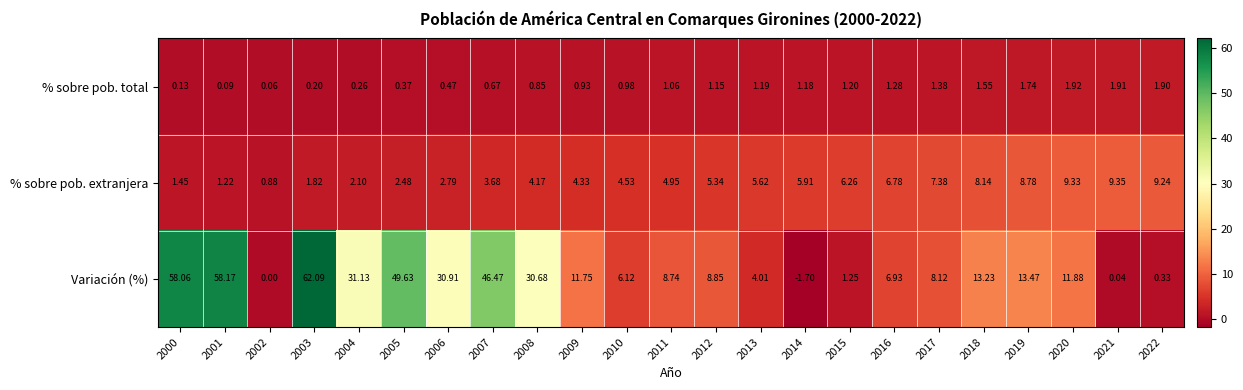

Which series has the largest range (max minus min)?

Variación (%)